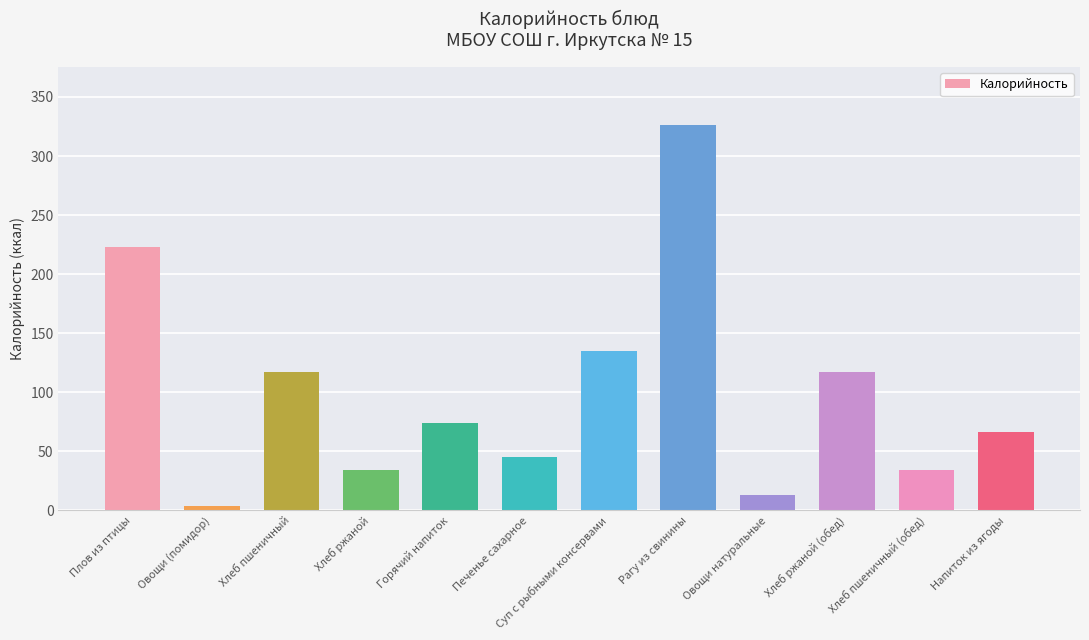

Does the chart contain any negative values?

No